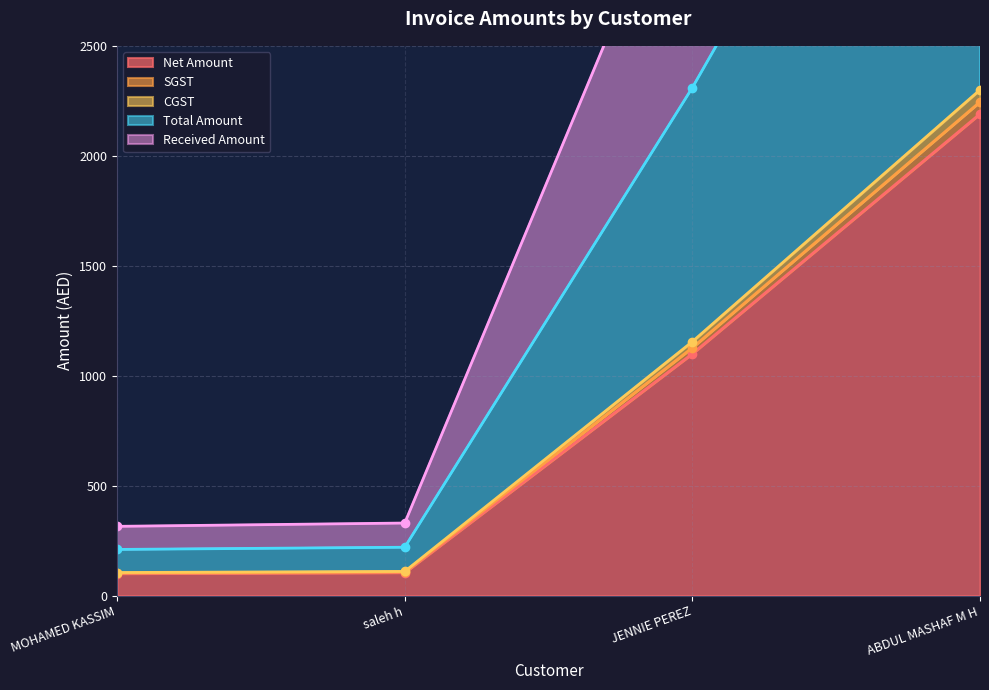

The value of Net Amount at JENNIE PEREZ is 238.3. True or false?

False